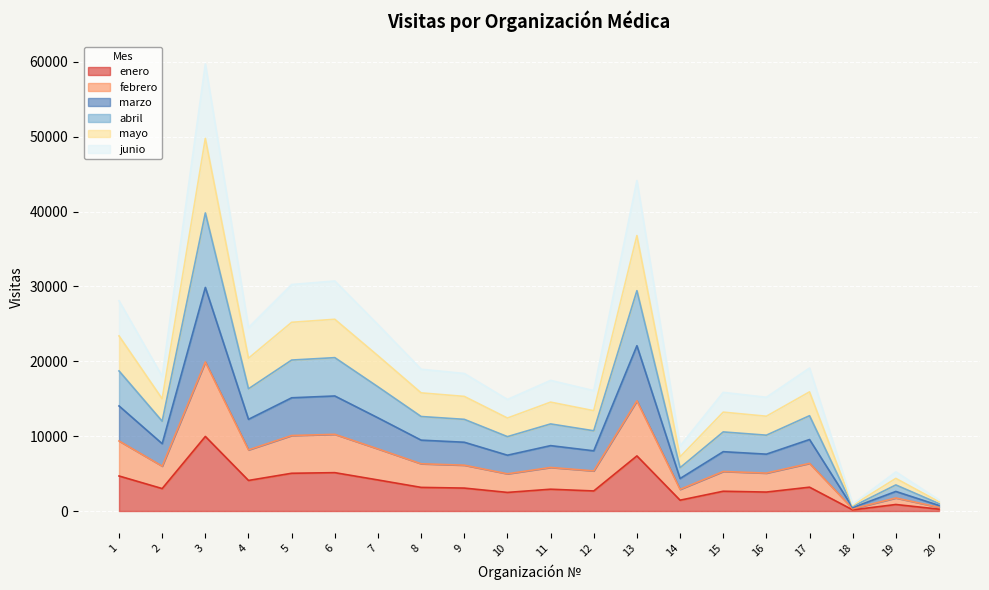

At which category is the sum across all series the highest?

3